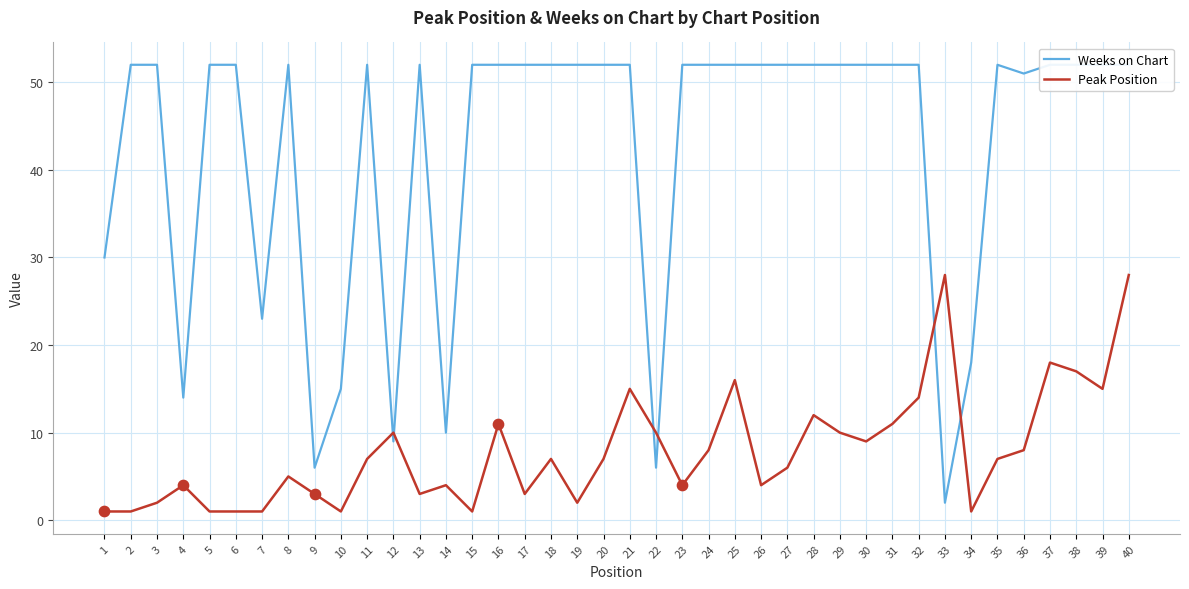

Which series contains the lowest Y value?

Peak Position